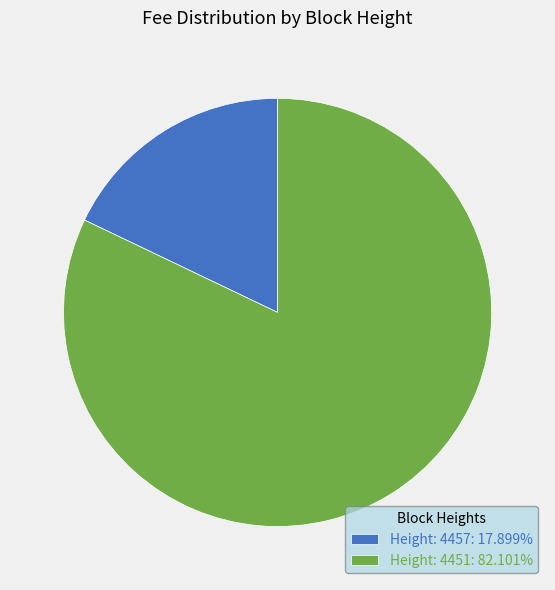

Does any single category account for the majority?

Yes